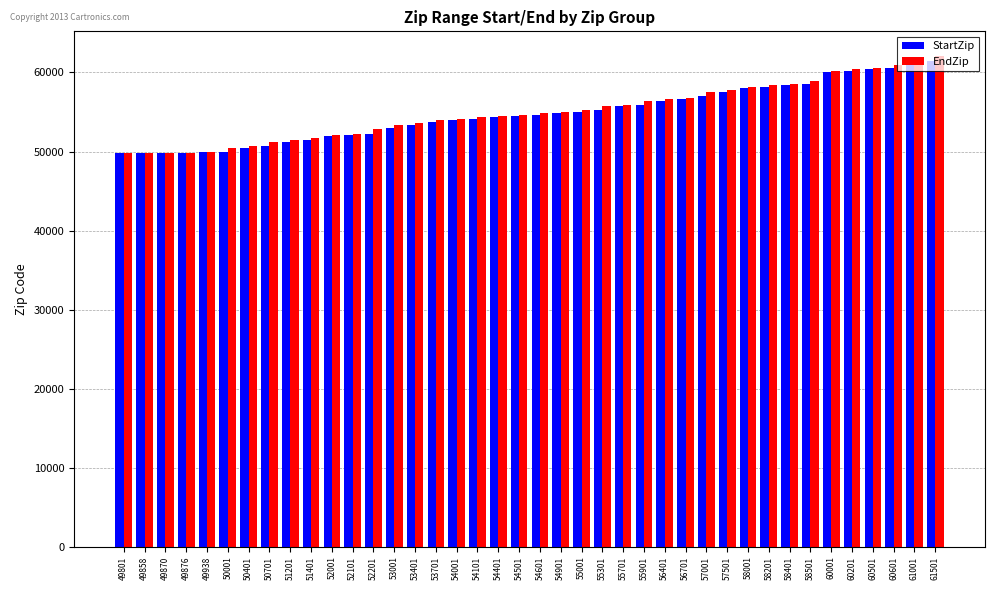

What is the difference between the maximum and minimum values in the StartZip series?

11700